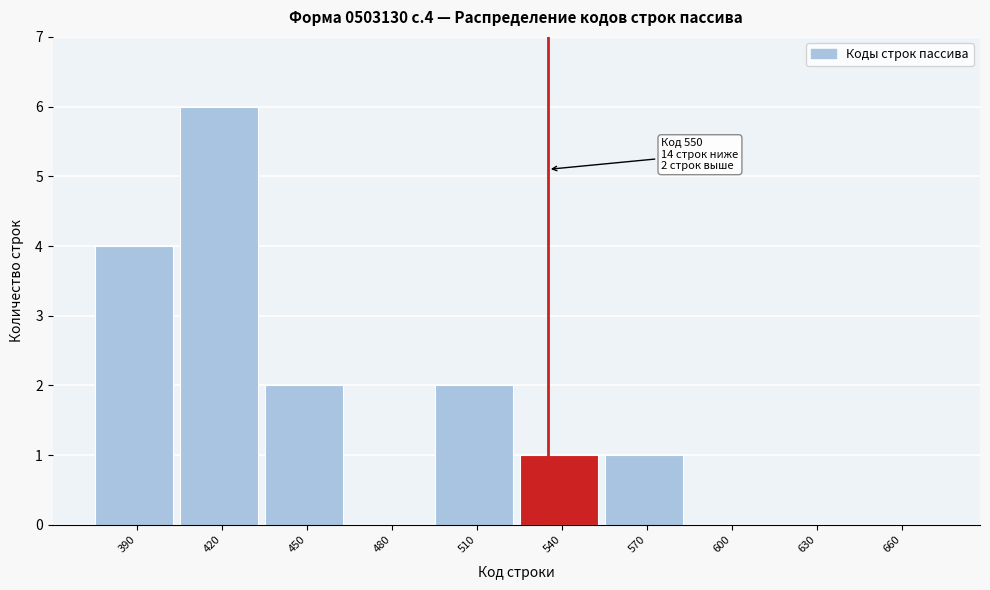

Reading left to right, transcribe all the data shown in this chart.

390=4	420=6	450=2	480=0	510=2	540=1	570=1	600=0	630=0	660=0